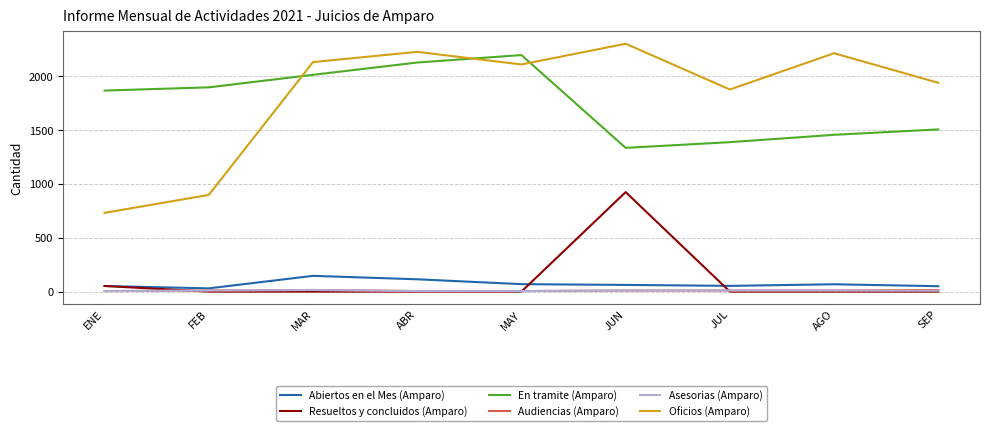

Which series changed the most between FEB and MAY?

Oficios (Amparo)